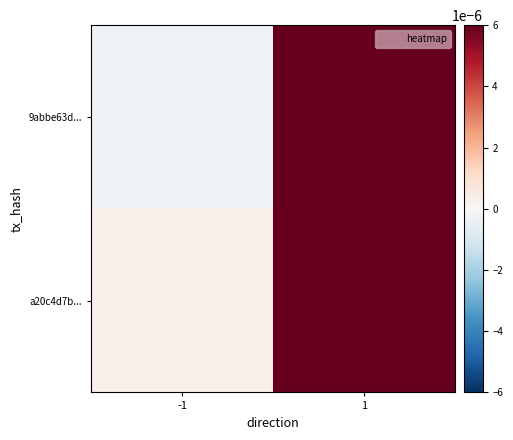

How many series are shown in this chart?

2